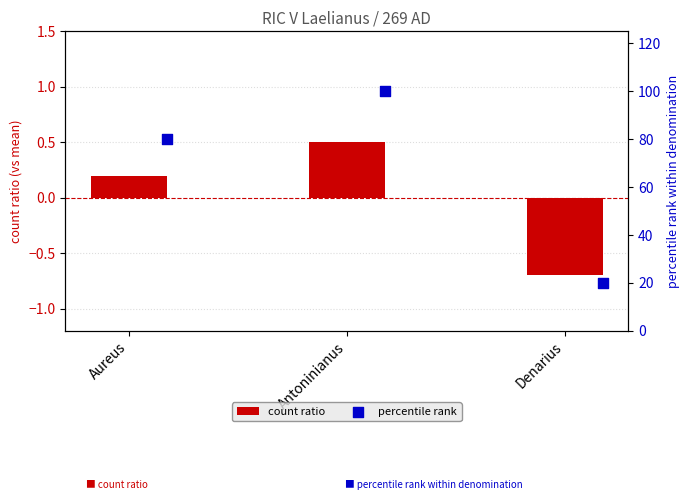

Which series contains the lowest Y value?

count ratio